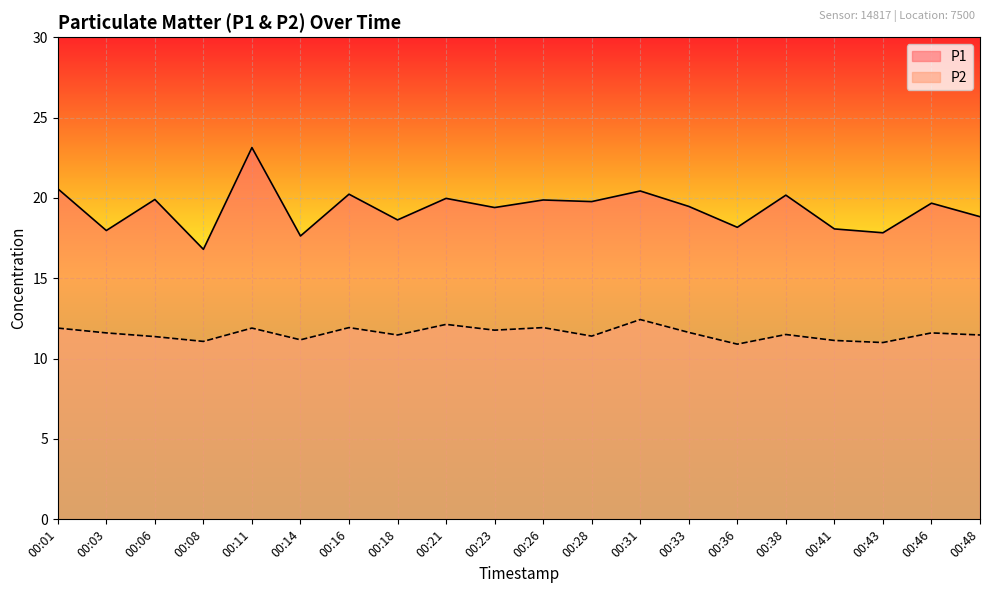

Which category has the highest value in the P2 series?

00:31